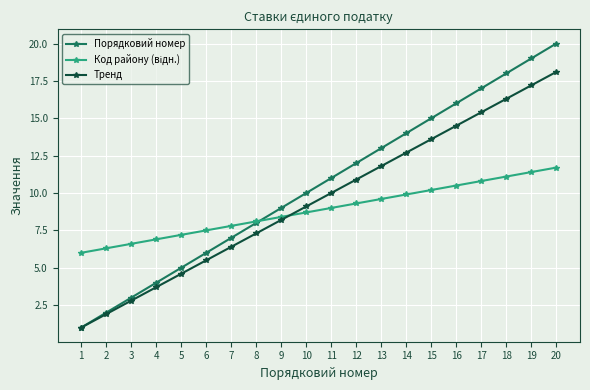

What is the spread (max minus min) of values at 8?

0.8